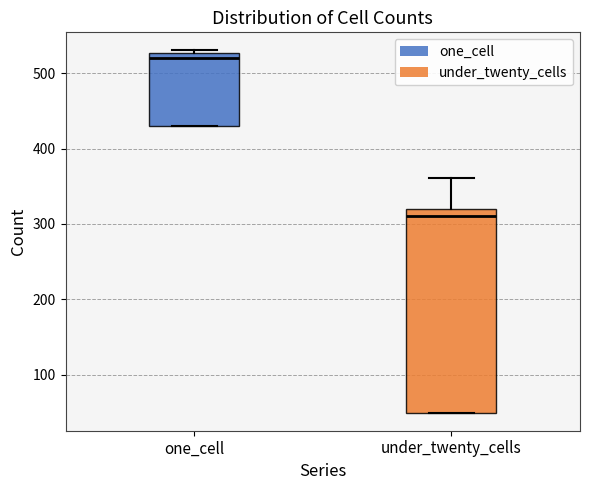

Reading left to right, transcribe this box plot: for each box, give where its median line is, the range the box spans, and where its two whiskers end, as read against the y-axis. The values are not printed on the chart, so give them approximately, as read against the axis.

one_cell: median 520, box 430 to 530, whiskers 430 to 530 (just above the box's upper edge)
under_twenty_cells: median 310, box 50 to 320, whiskers 50 to 360